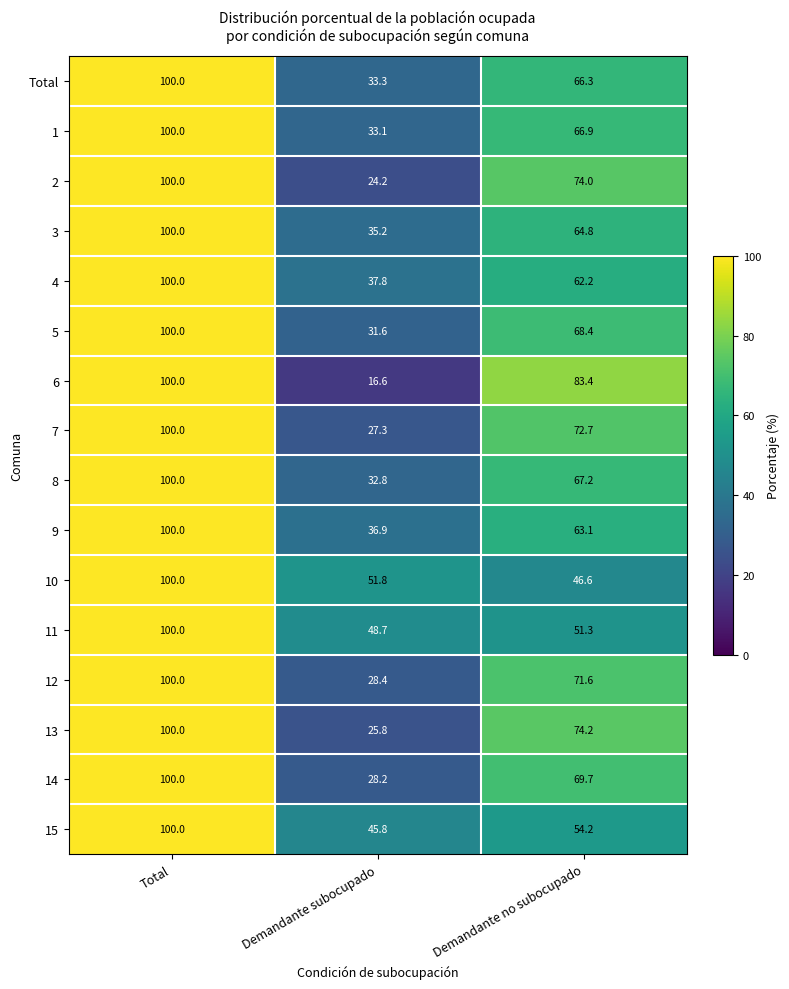

The 10 series shows 21.3 at Demandante no subocupado. True or false?

False